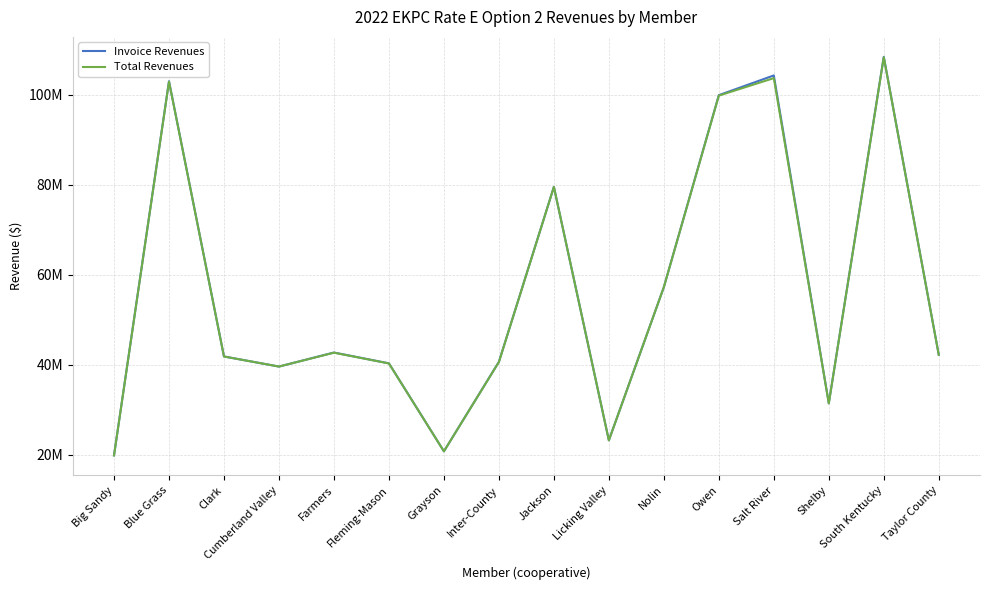

Is it true that Total Revenues equals 52814905 at Owen?

False